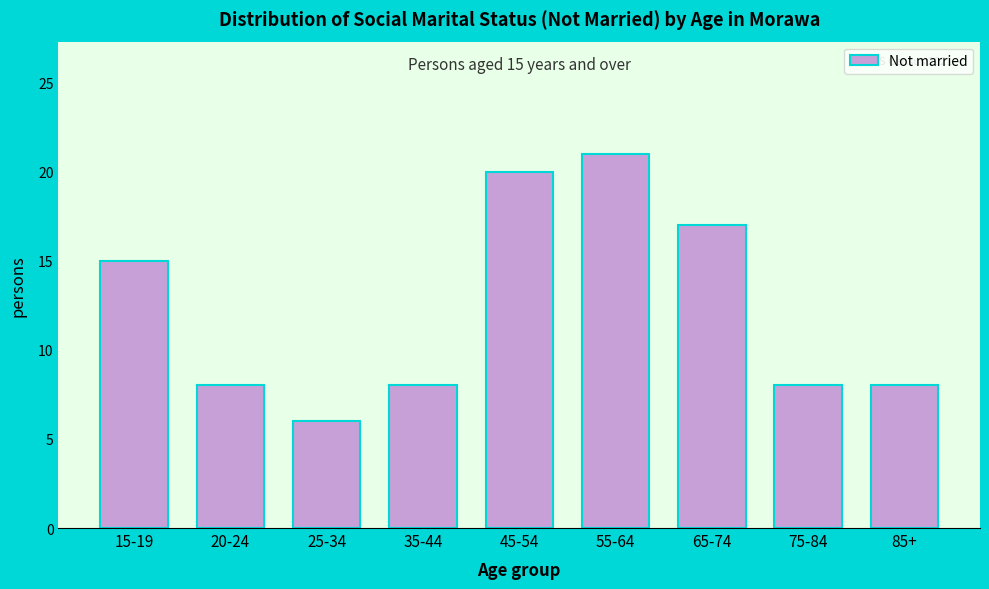

Reading left to right, extract all data points from this chart.

15-19=15	20-24=8	25-34=6	35-44=8	45-54=20	55-64=21	65-74=17	75-84=8	85+=8